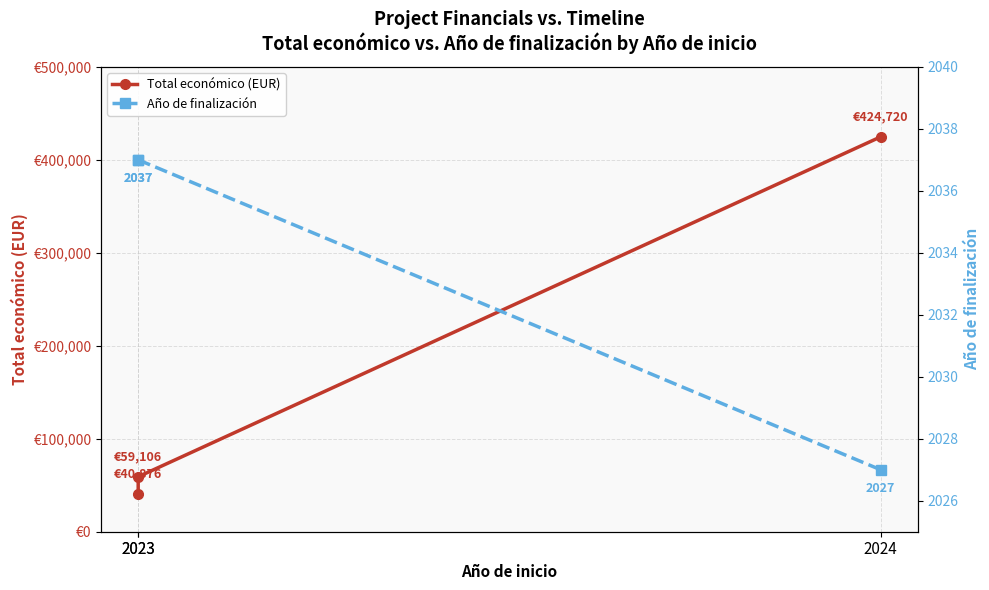

At which category does the chart reach its minimum across all series?

2024